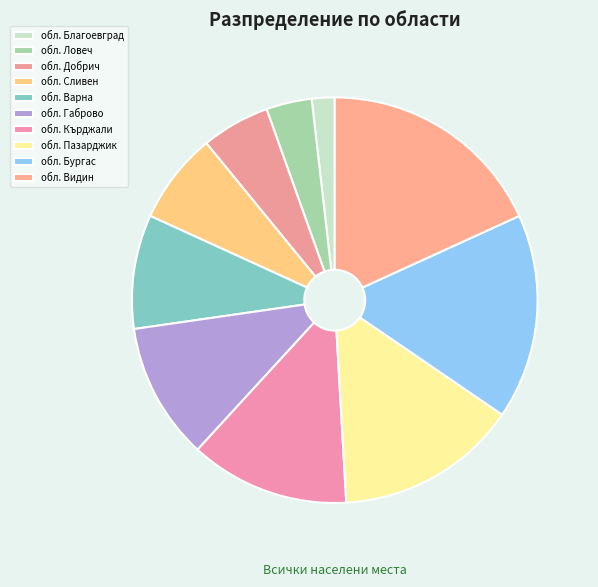

What is the change in value from обл. Добрич to обл. Видин?

+7